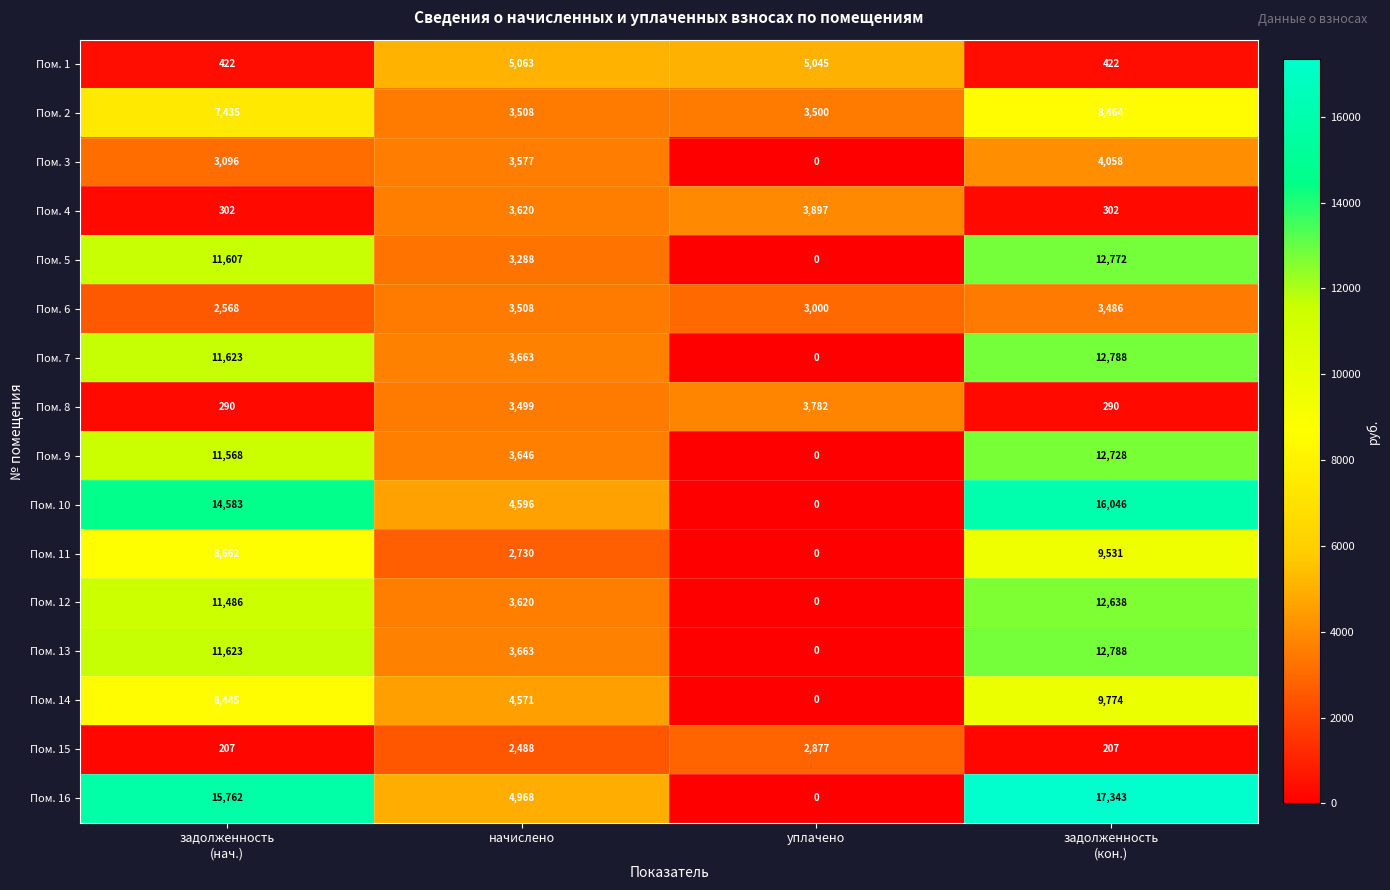

What is the total value across all series at уплачено?

22101